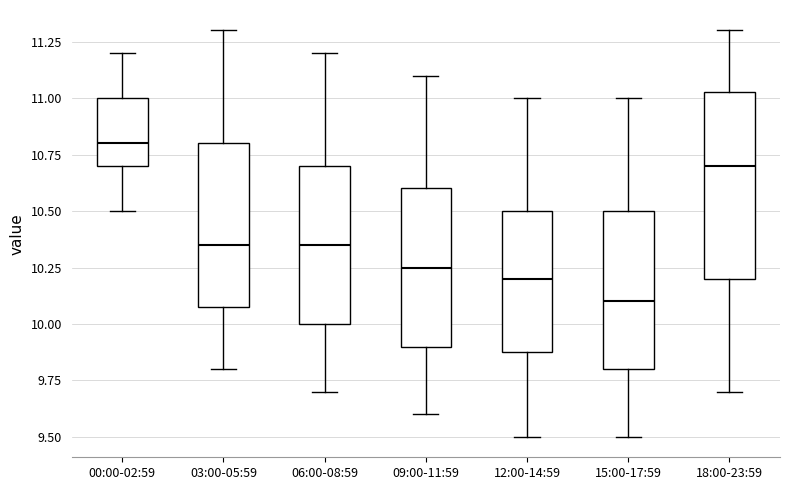

Comparing the boxes themselves (not the whiskers), which one is the tallest?

18:00-23:59